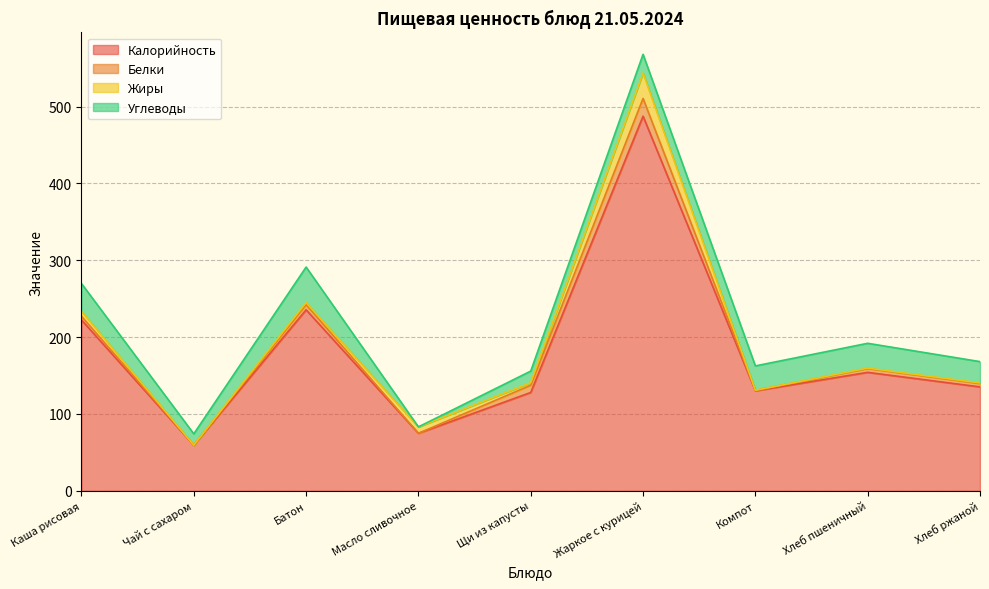

What is the label of the 5th point from the right?

Щи из капусты